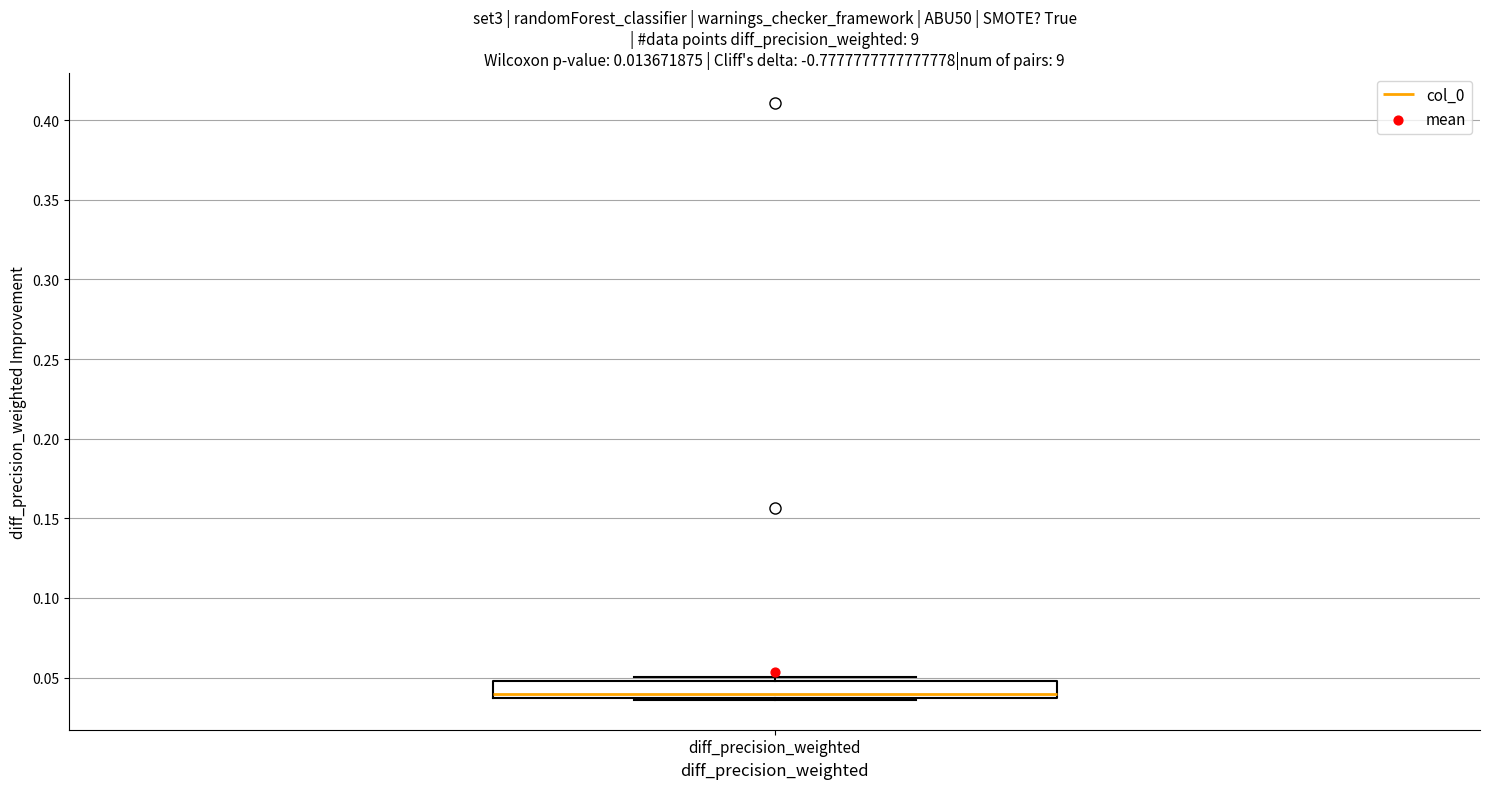

Transcribe this box plot: give where the median line is, the range the box spans, and where the two whiskers end, as read against the y-axis. The values are not printed on the chart, so give them approximately, as read against the axis.

median 0.040, box 0.035 to 0.050, whiskers 0.035 to 0.050 (just above the box's upper edge)